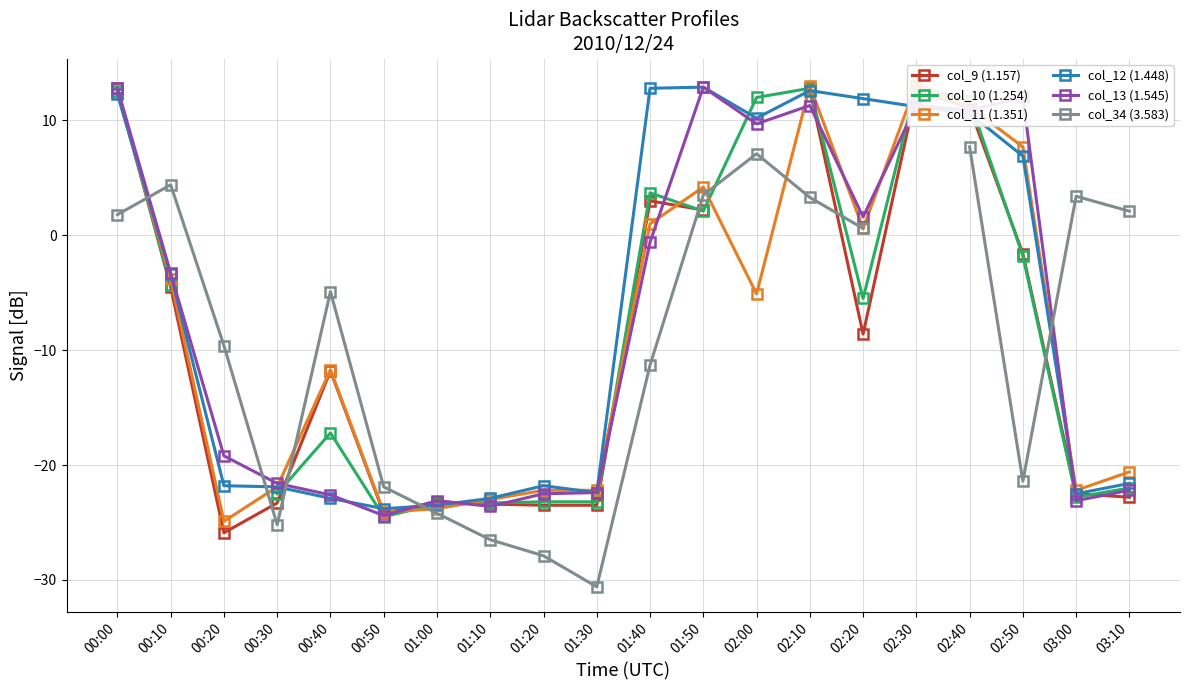

What is the difference between the maximum and second lowest values in the col_34 (3.583) series?

35.6